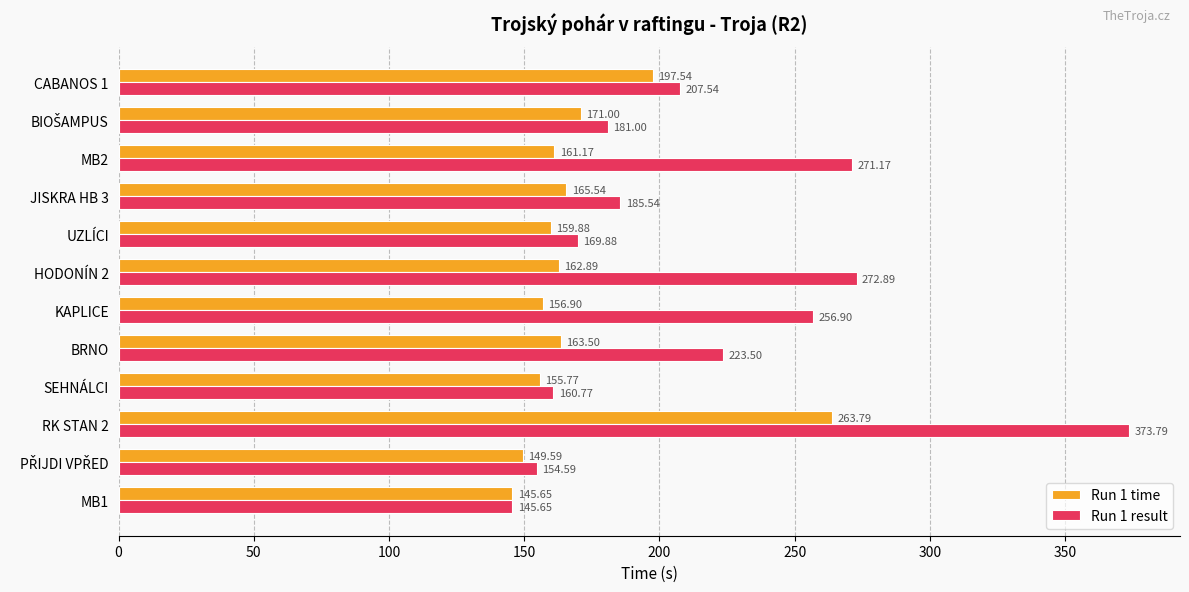

Which series has the largest range (max minus min)?

Run 1 result